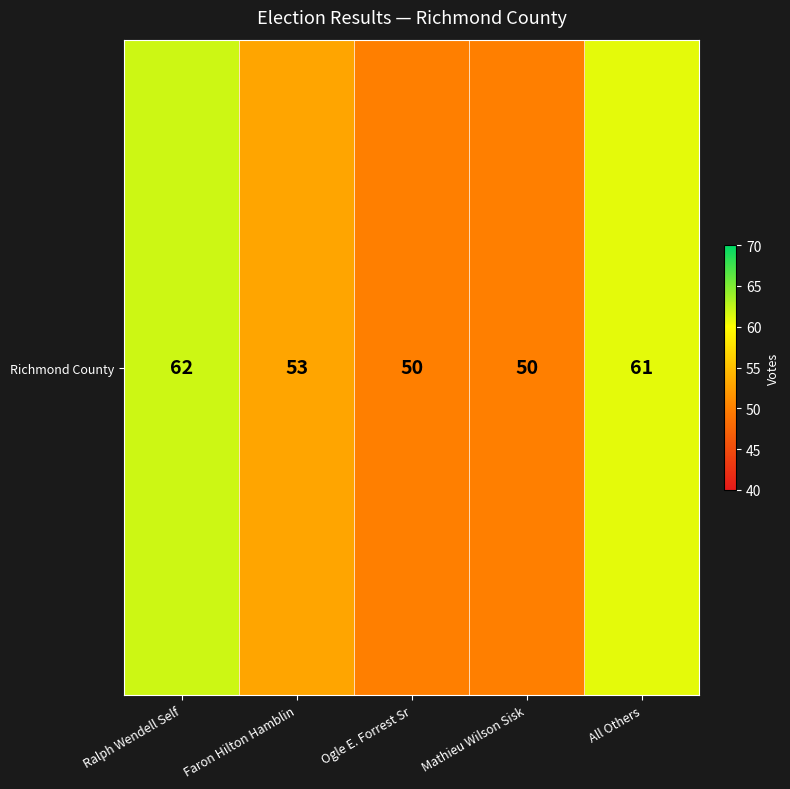

True or false: the data shows 35 at Ogle E. Forrest Sr.

False